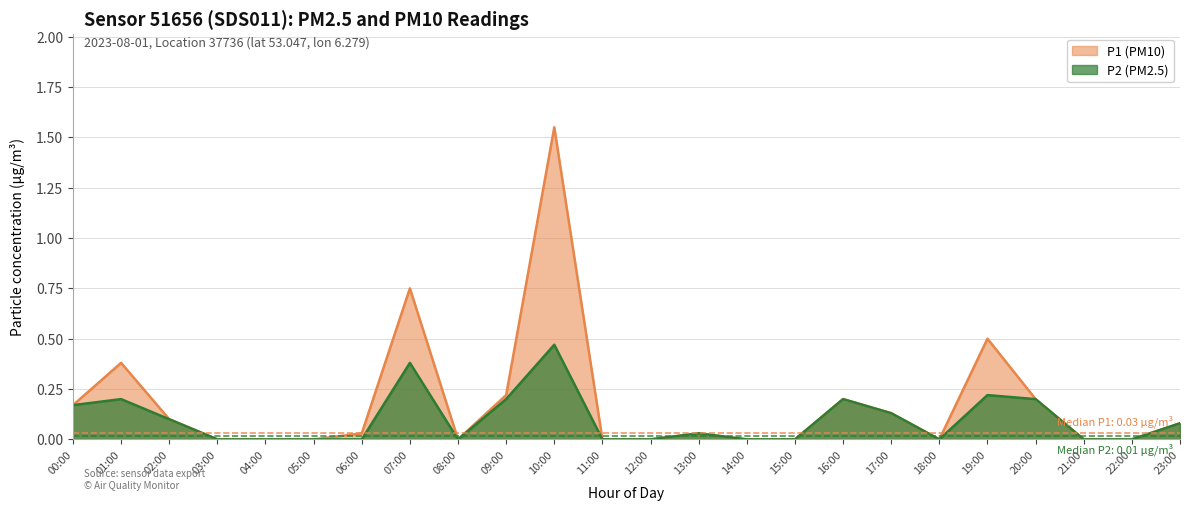

Does the chart display data point markers on the line(s)?

No